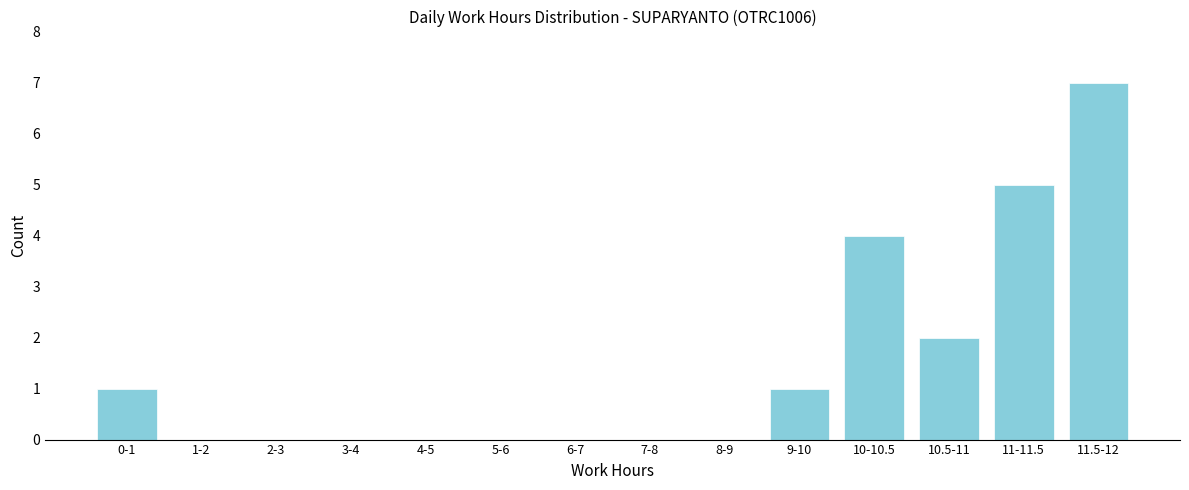

Reading right to left, transcribe all the data shown in this chart.

11.5-12=7	11-11.5=5	10.5-11=2	10-10.5=4	9-10=1	8-9=0	7-8=0	6-7=0	5-6=0	4-5=0	3-4=0	2-3=0	1-2=0	0-1=1